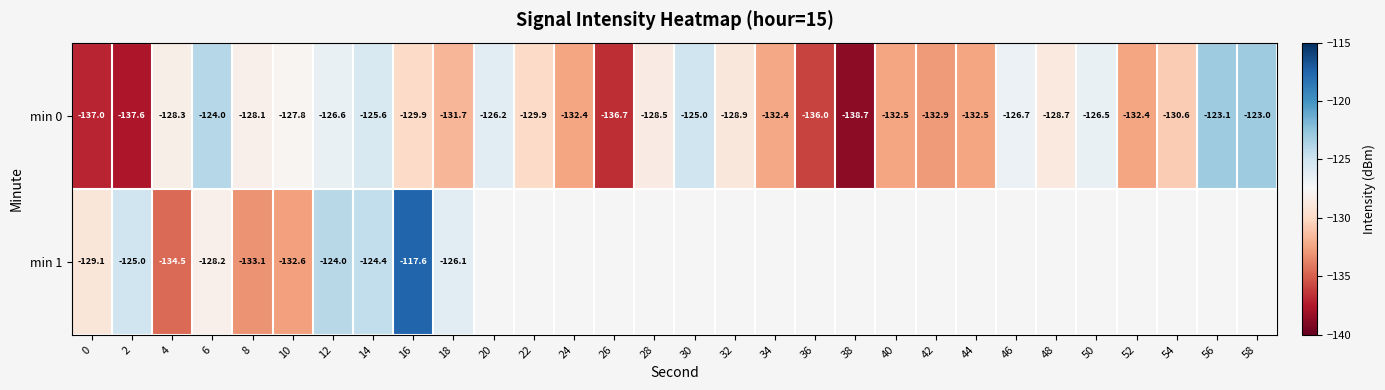

Is the value of min 1 at 54 greater than the value of min 0 at 34?

No